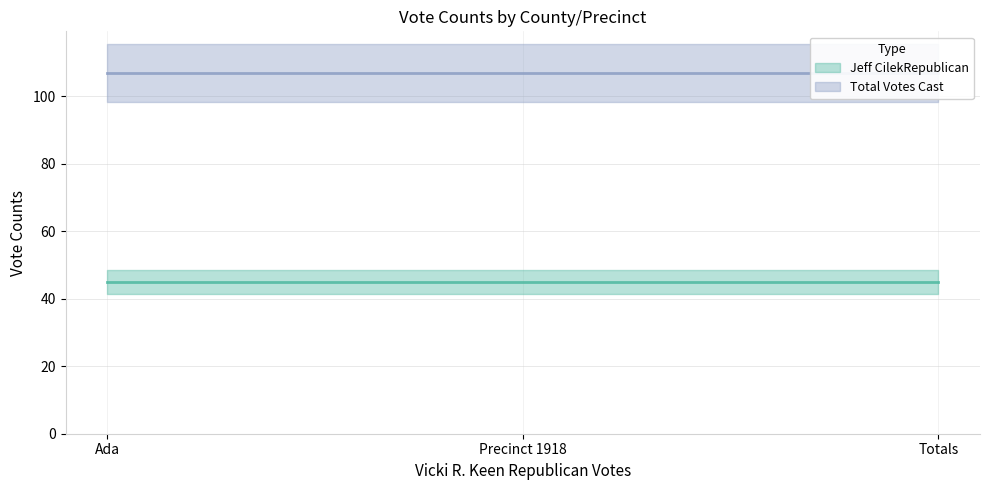

Reading left to right, what are all the values shown in this chart?

Jeff CilekRepublican: Ada=45	Precinct 1918=45	Totals=45
Total Votes Cast: Ada=107	Precinct 1918=107	Totals=107